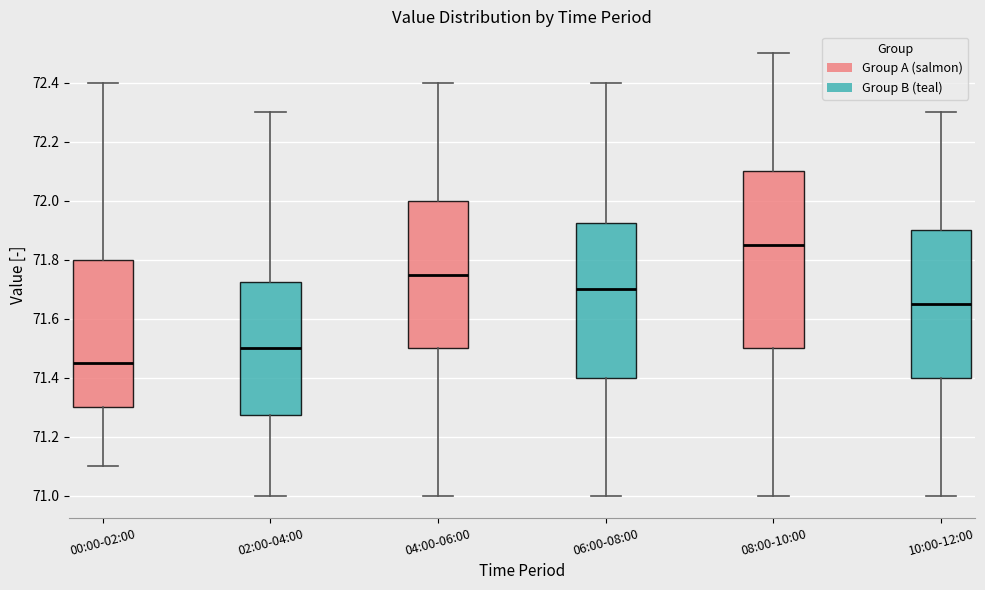

Reading left to right, transcribe this box plot: for each box, give where its median line is, the range the box spans, and where its two whiskers end, as read against the y-axis. The values are not printed on the chart, so give them approximately, as read against the axis.

00:00-02:00: median 71.46, box 71.30 to 71.80, whiskers 71.10 to 72.40
02:00-04:00: median 71.50, box 71.28 to 71.72, whiskers 71.00 to 72.30
04:00-06:00: median 71.76, box 71.50 to 72.00, whiskers 71.00 to 72.40
06:00-08:00: median 71.70, box 71.40 to 71.92, whiskers 71.00 to 72.40
08:00-10:00: median 71.86, box 71.50 to 72.10, whiskers 71.00 to 72.50
10:00-12:00: median 71.66, box 71.40 to 71.90, whiskers 71.00 to 72.30